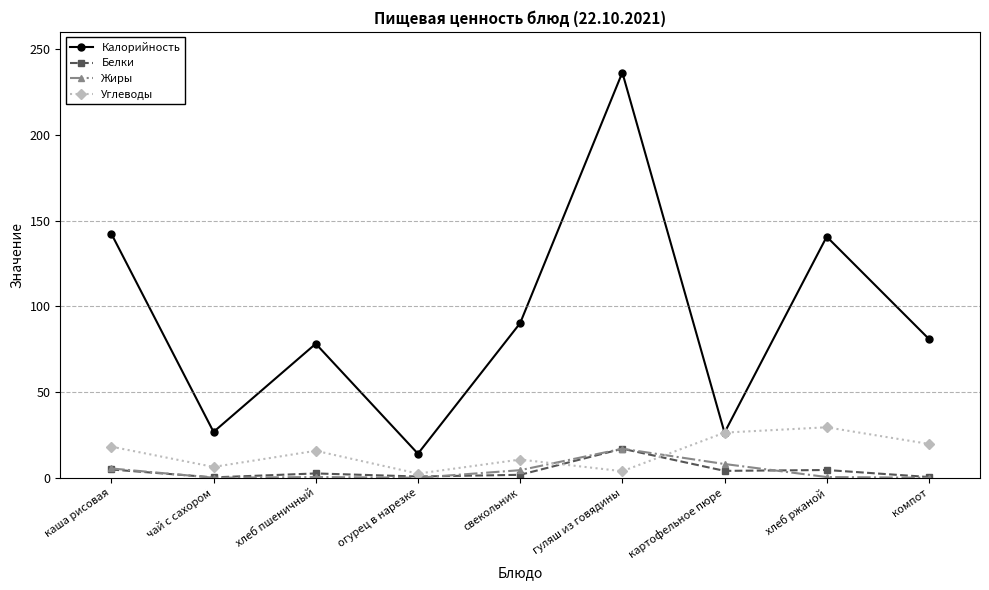

What are all the series names shown in the legend?

Калорийность, Белки, Жиры, Углеводы